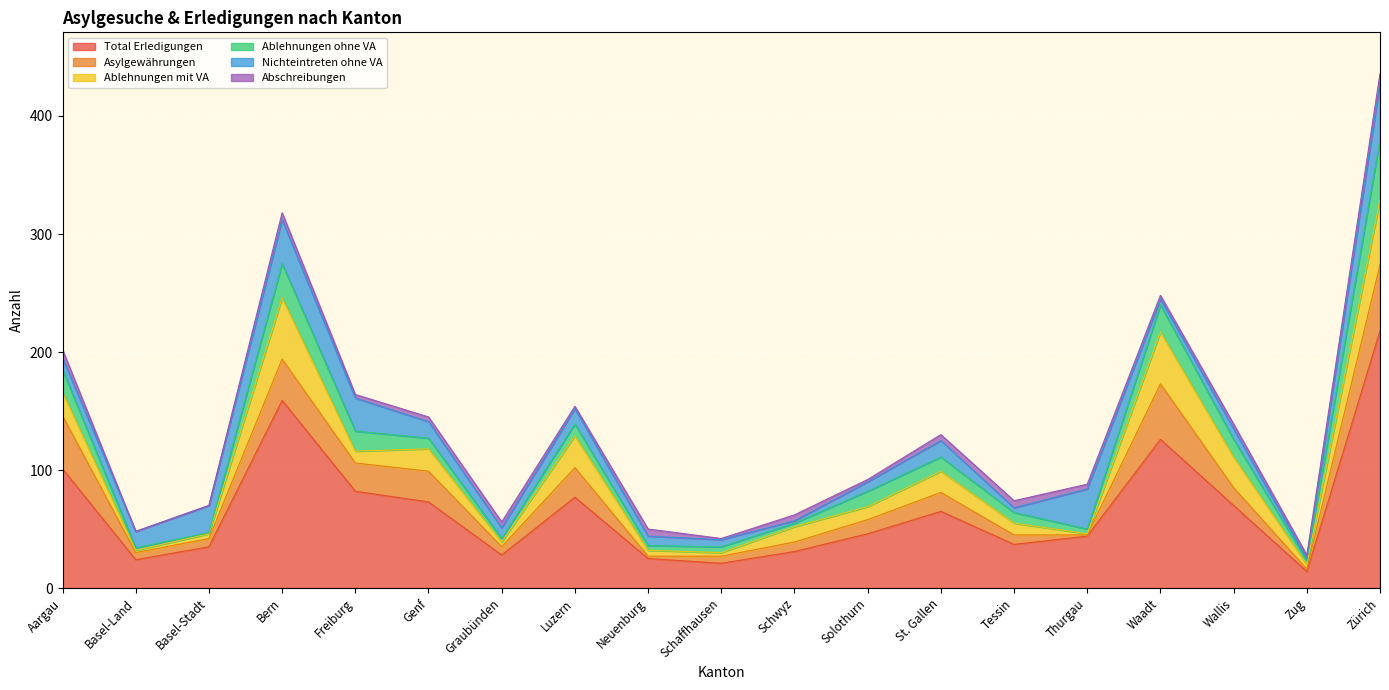

Between which two adjacent categories do Asylgewährungen and Nichteintreten ohne VA first intersect?

Aargau and Basel-Land